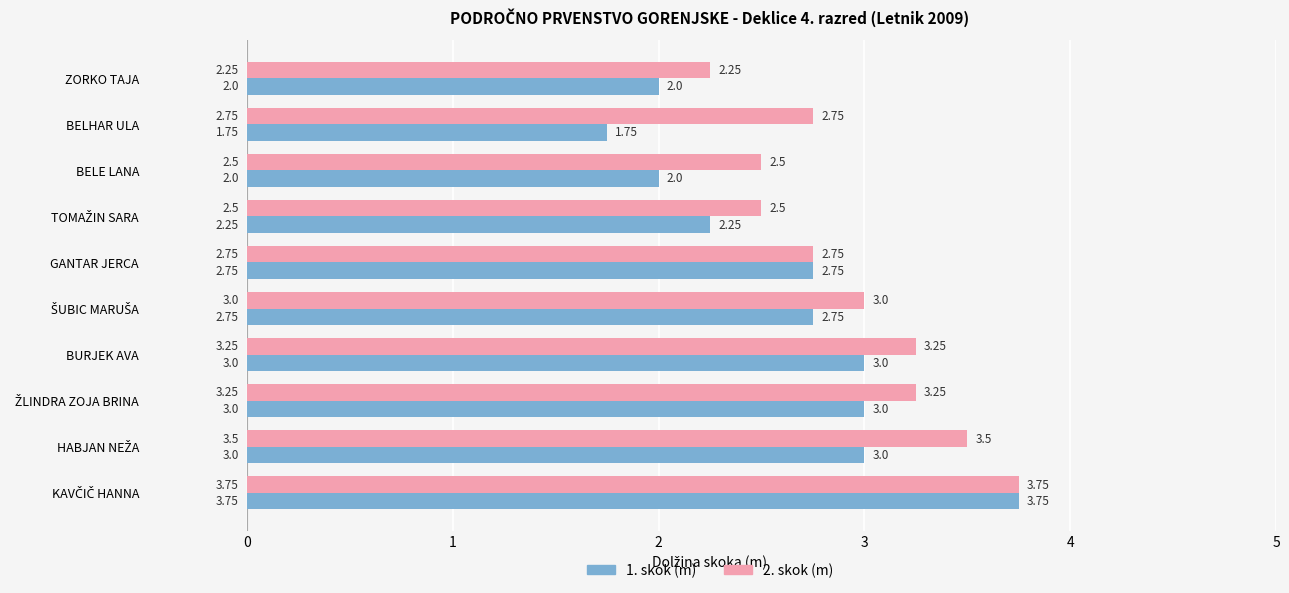

What is the average value of the 1. skok (m) series?

2.6